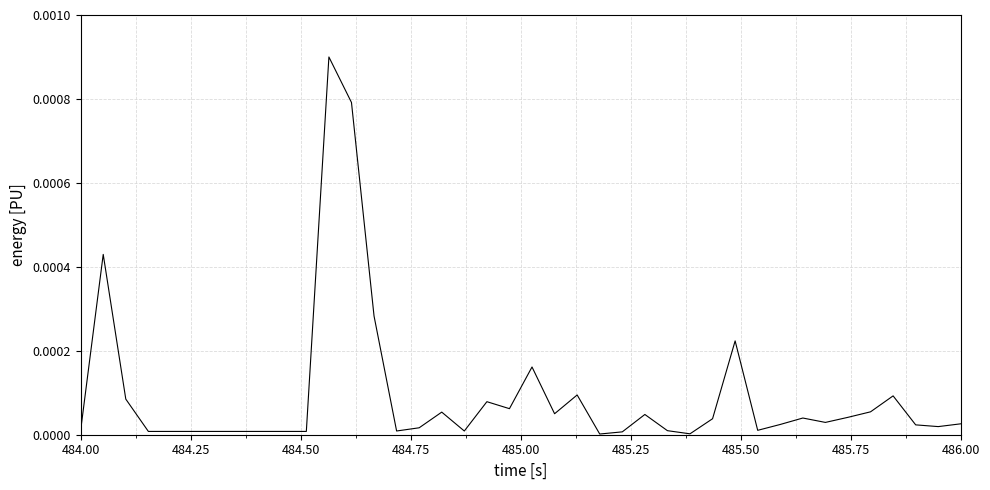

Is this an area chart (filled region under the line)?

No